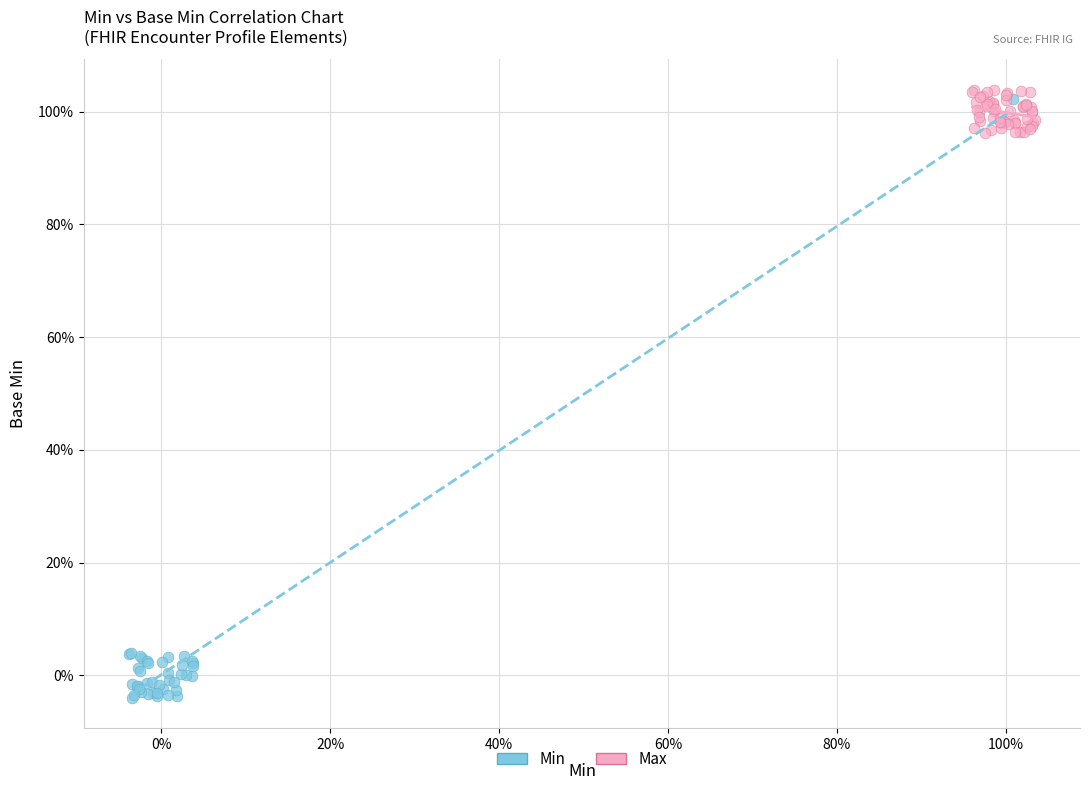

Which series has the largest Y range (max minus min)?

Min